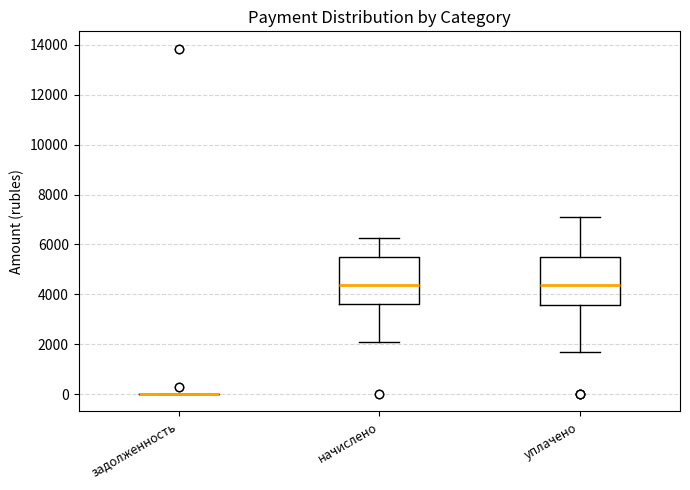

Reading left to right, transcribe this box plot: for each box, give where its median line is, the range the box spans, and where its two whiskers end, as read against the y-axis. The values are not printed on the chart, so give them approximately, as read against the axis.

задолженность: box collapsed to a line at 0, whiskers 0 to 0
начислено: median 4400, box 3600 to 5400, whiskers 2000 to 6200
уплачено: median 4400, box 3600 to 5400, whiskers 1600 to 7200